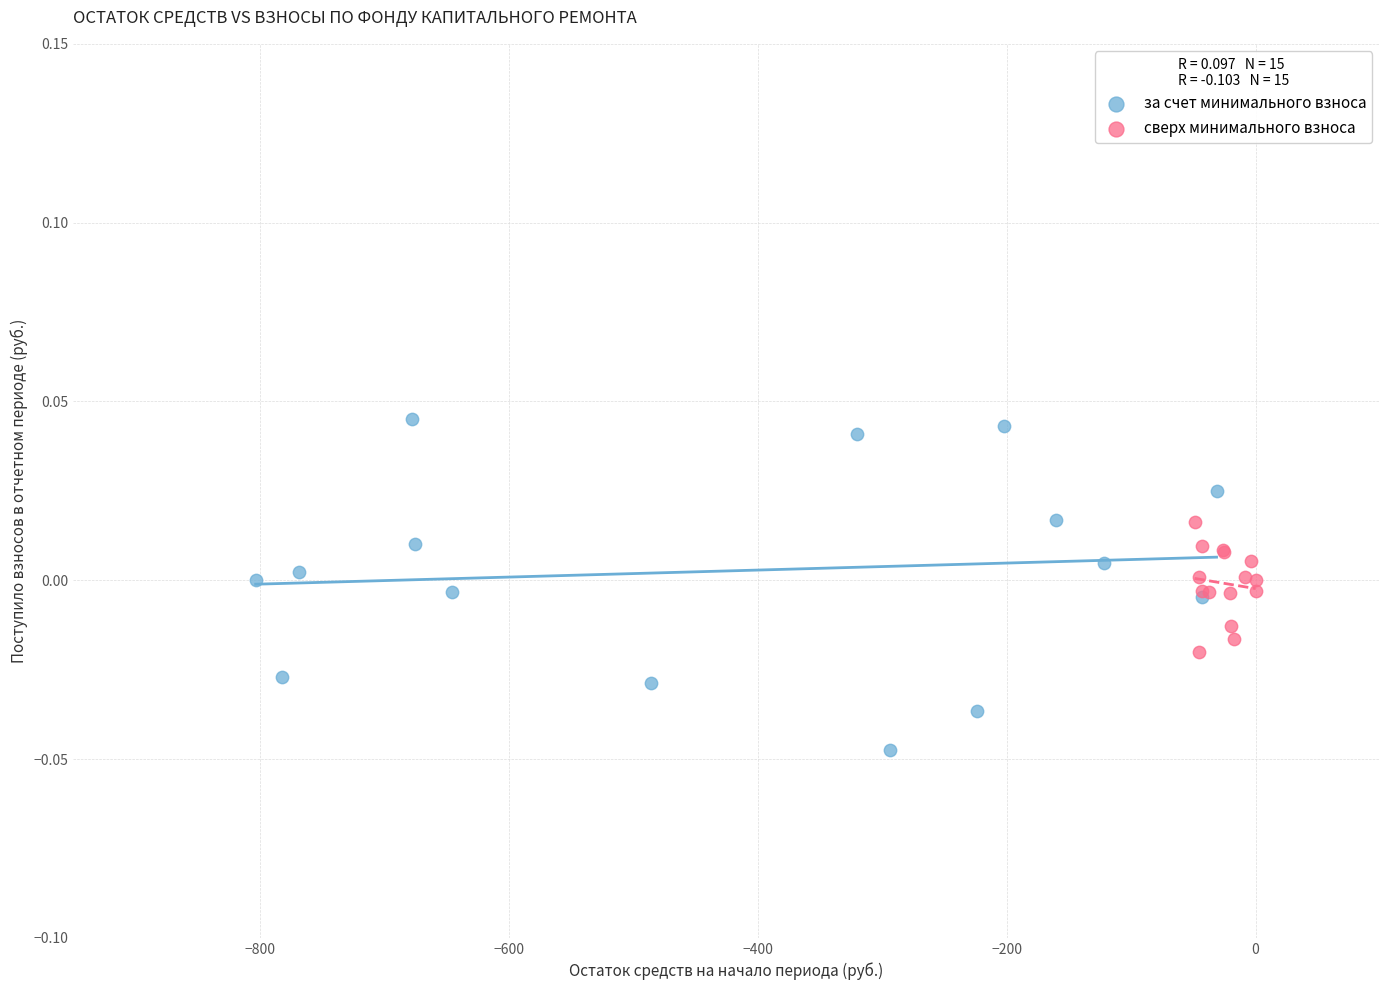

Which series has the widest spread of Y values?

за счет минимального взноса